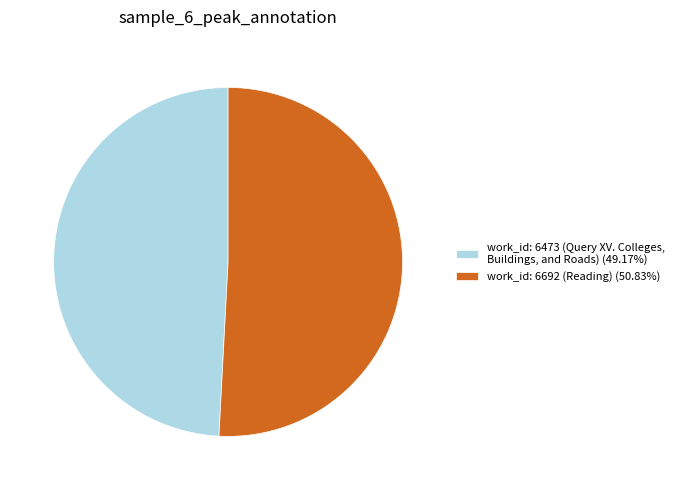

Do work_id: 6692 (Reading) (50.83%) and work_id: 6473 (Query XV. Colleges, Buildings, and Roads) (49.17%) together represent more than half of the pie?

Yes